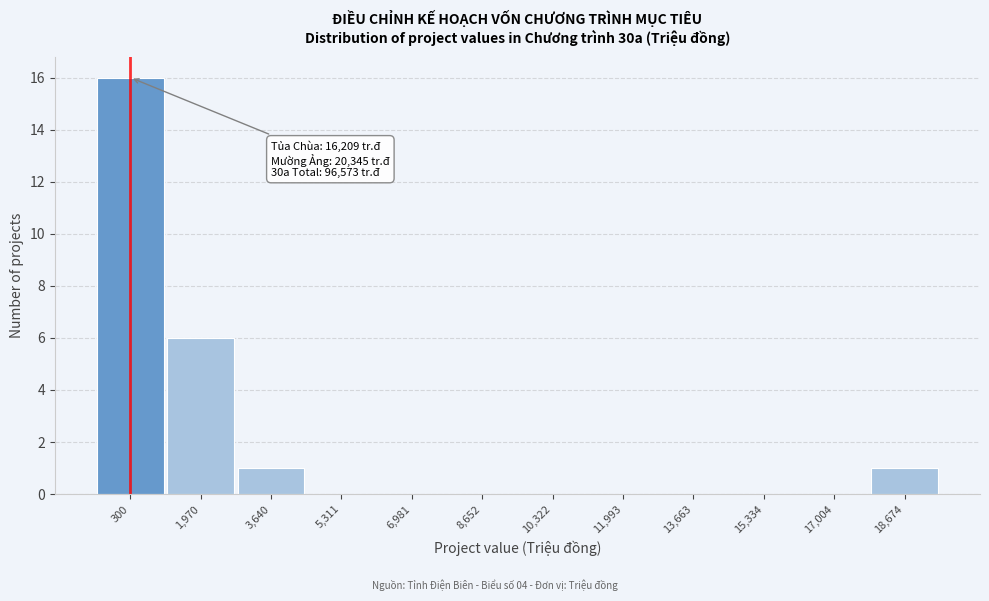

Reading right to left, transcribe all the data shown in this chart.

18,674=1	17,004=0	15,334=0	13,663=0	11,993=0	10,322=0	8,652=0	6,981=0	5,311=0	3,640=1	1,970=6	300=16